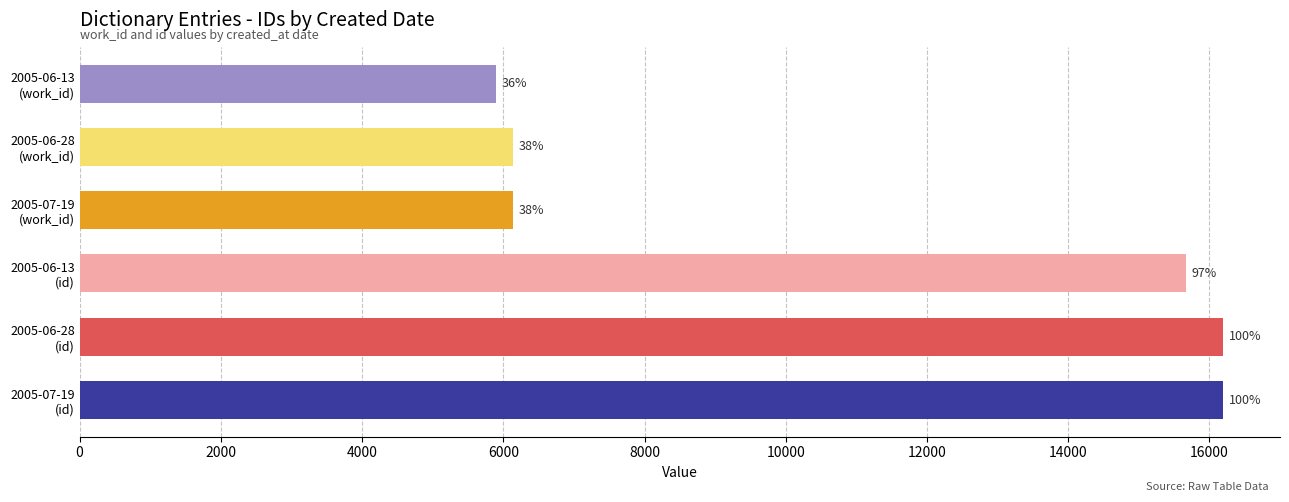

Rank the series by their average value, from lowest to highest.

work_id, id